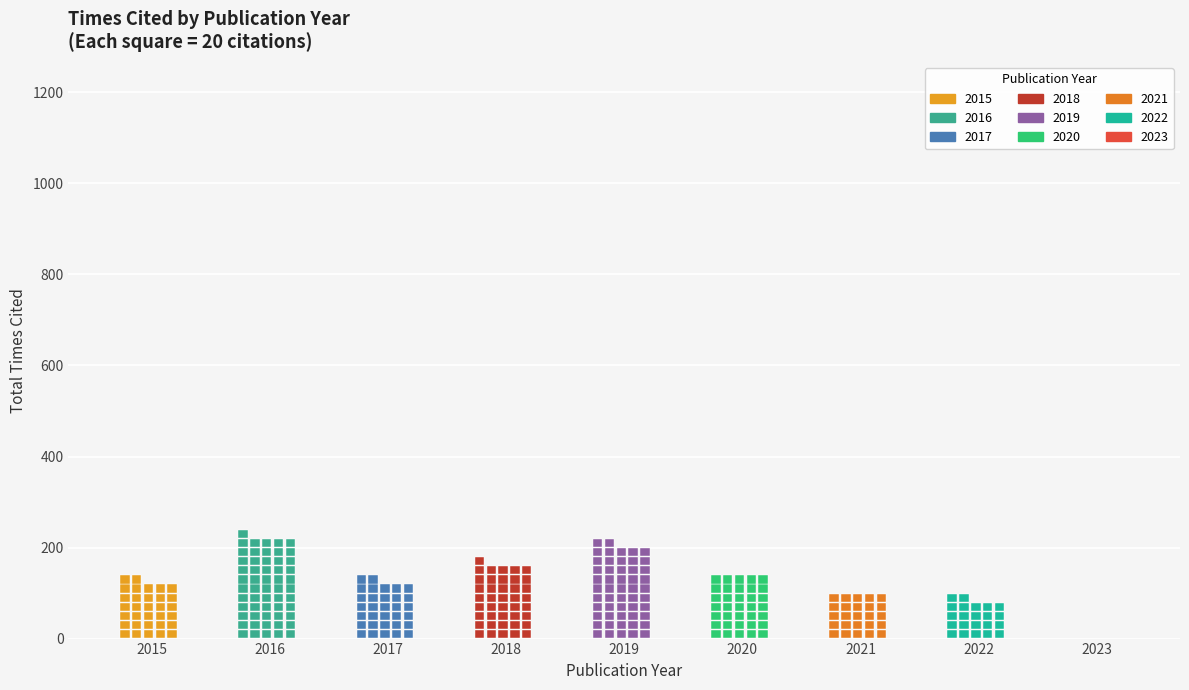

List the labels in order of value, largest first.

2016, 2019, 2018, 2020, 2015, 2017, 2021, 2022, 2023